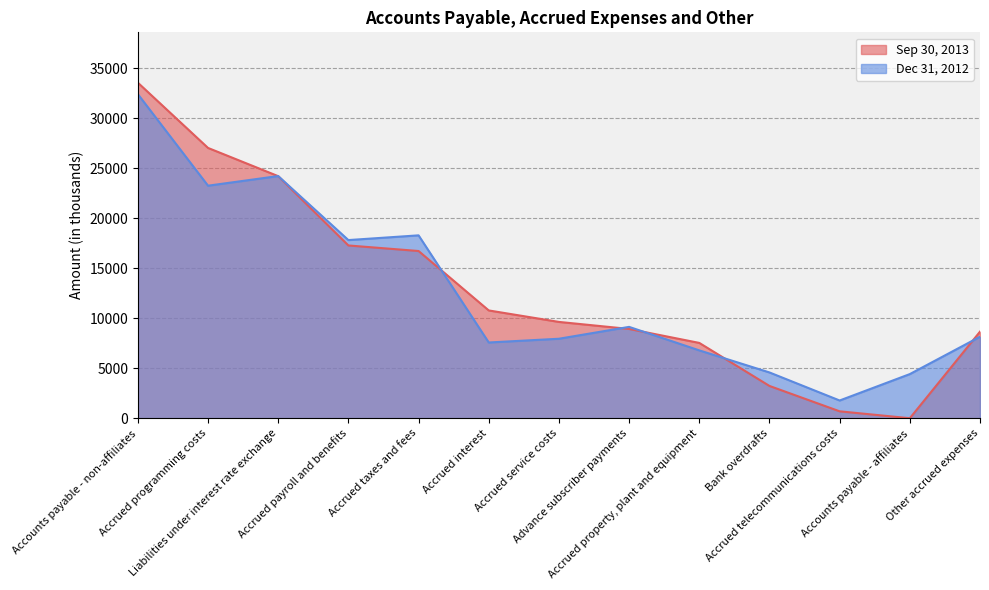

What position from the left is Accrued programming costs?

2